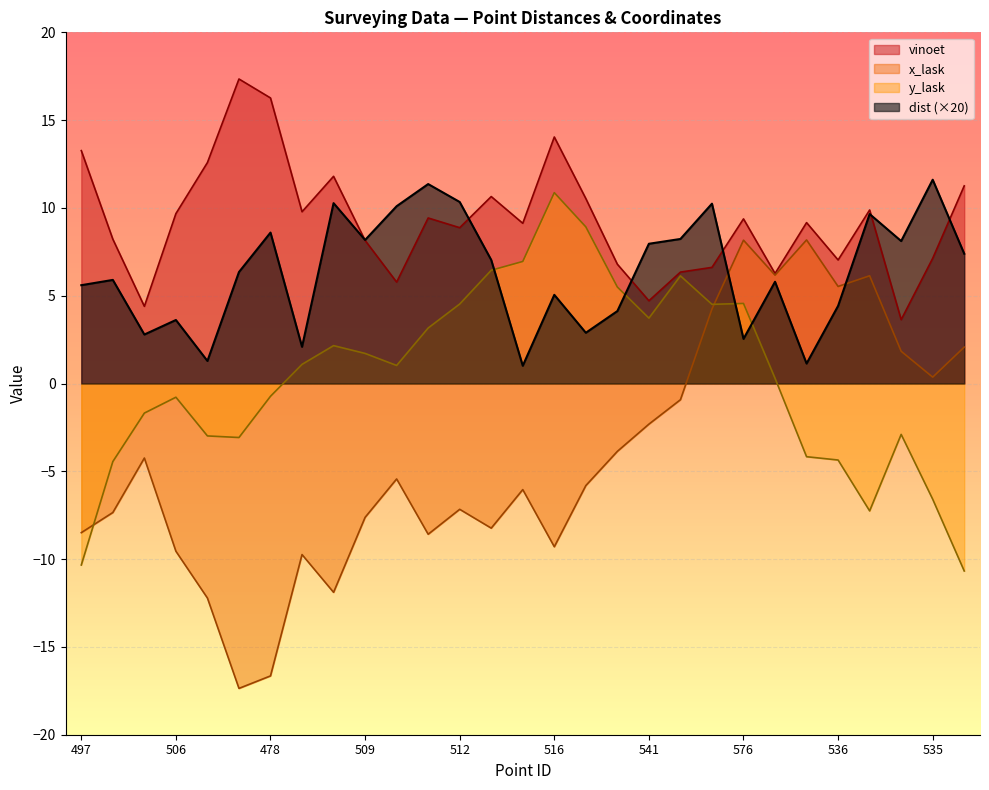

Where do dist and x_lask first cross each other?

540 and 576